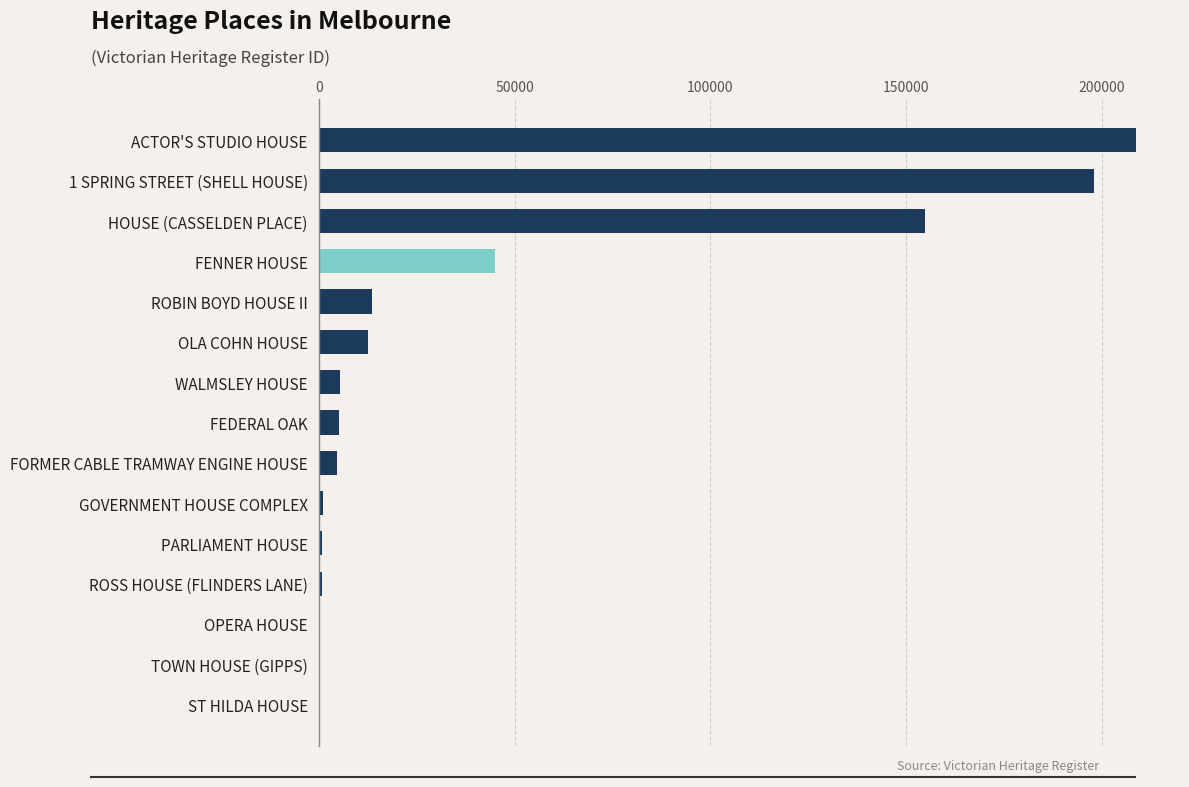

Is it true that the value at ROBIN BOYD HOUSE II is 13584?

True